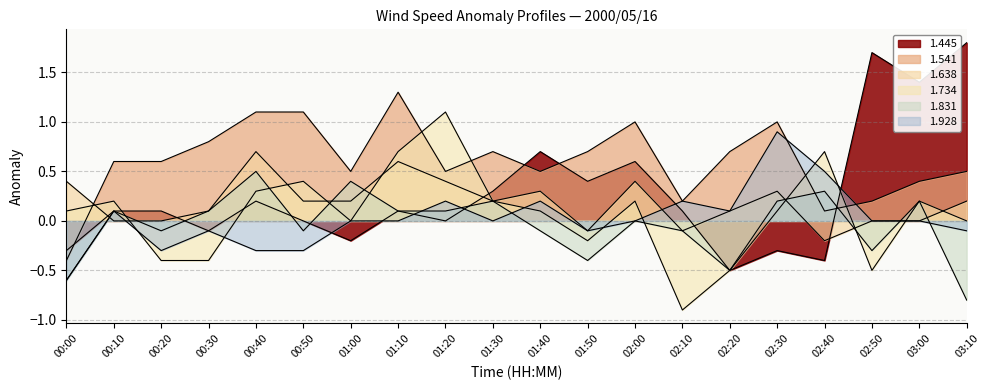

At 02:10, list the series in order from smallest to largest.

1.734, 1.638, 1.831, 1.445, 1.541, 1.928